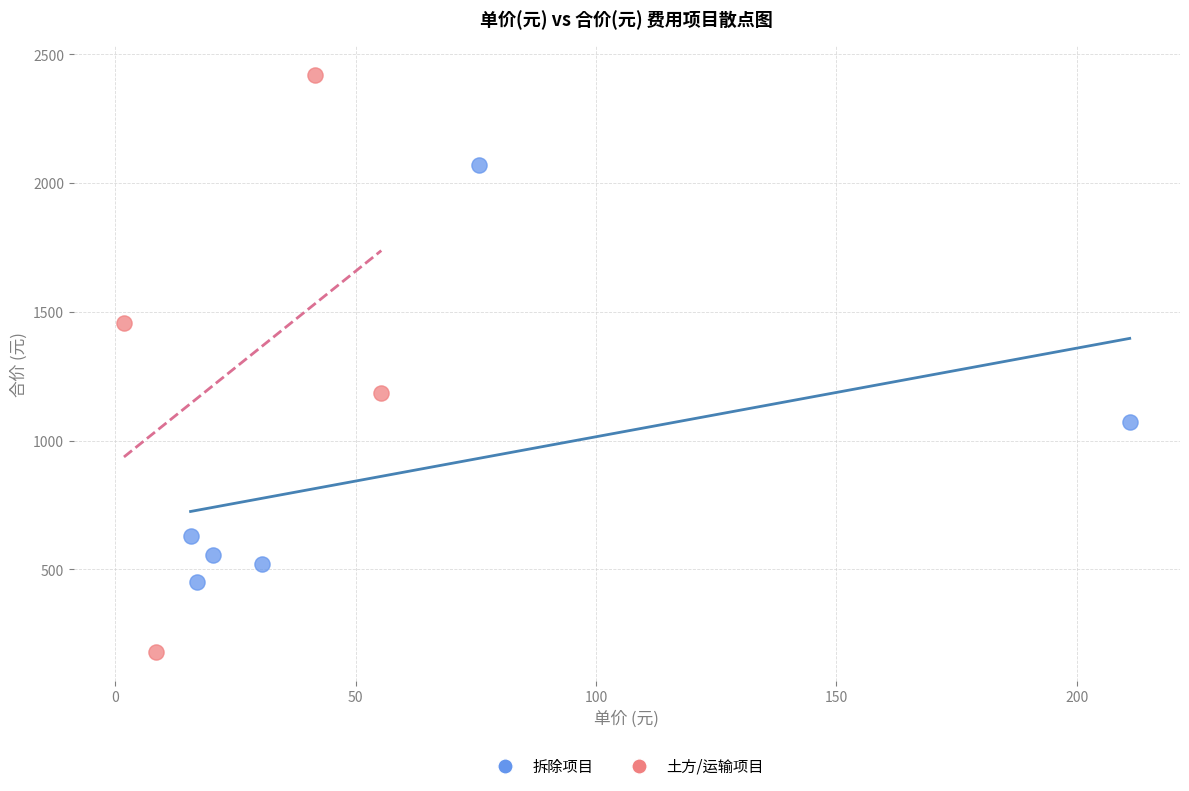

Which series contains the highest Y value?

土方/运输项目